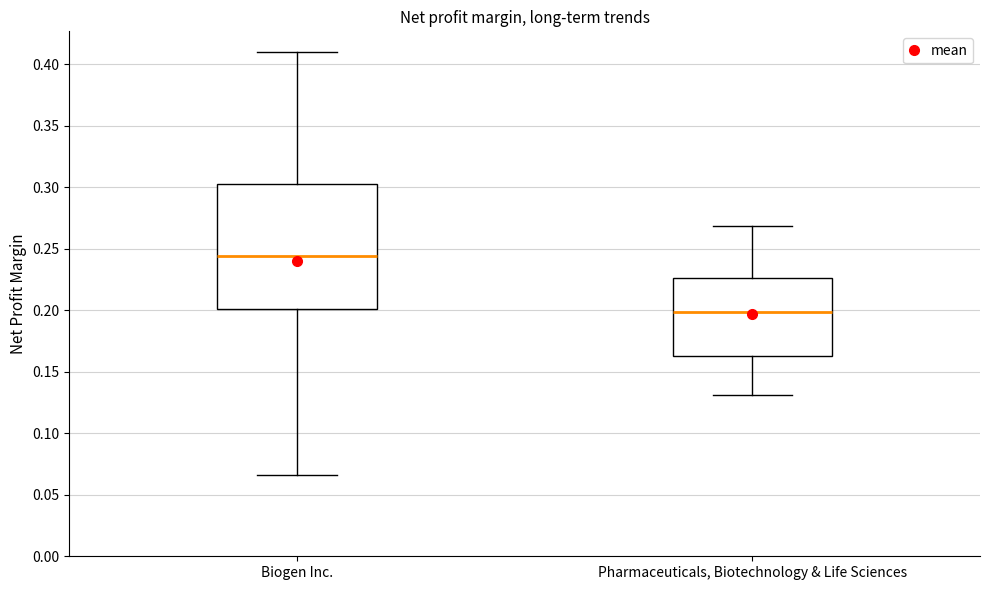

Which box has the lowest median line?

Pharmaceuticals, Biotechnology & Life Sciences